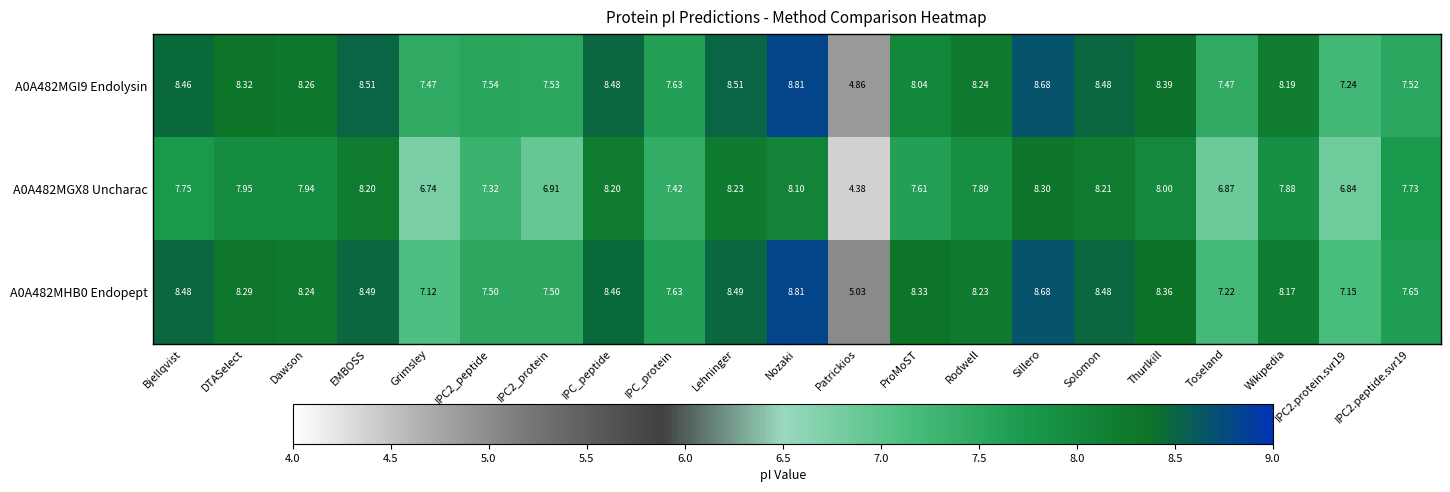

At which label does A0A482MHB0 Endopept reach its minimum?

Patrickios